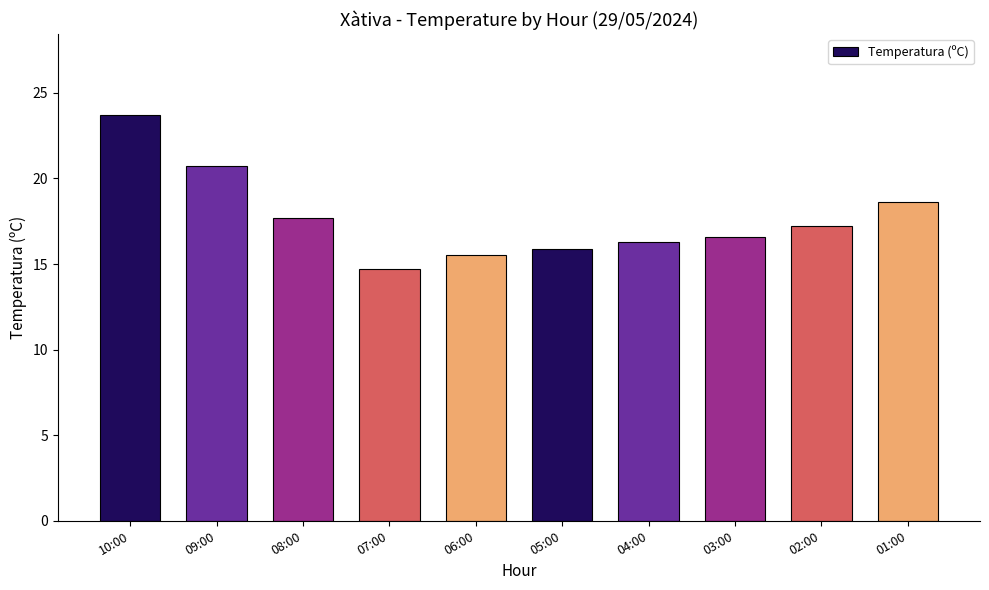

Reading right to left, extract all data points from this chart.

18.6	17.2	16.6	16.3	15.9	15.5	14.7	17.7	20.7	23.7